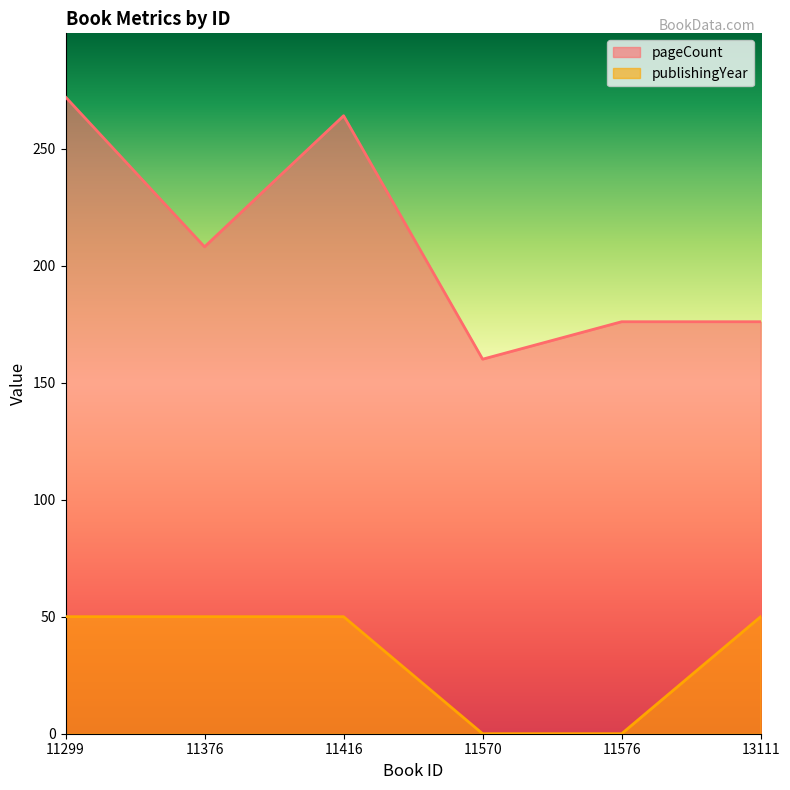

Count the number of data series in this chart.

2